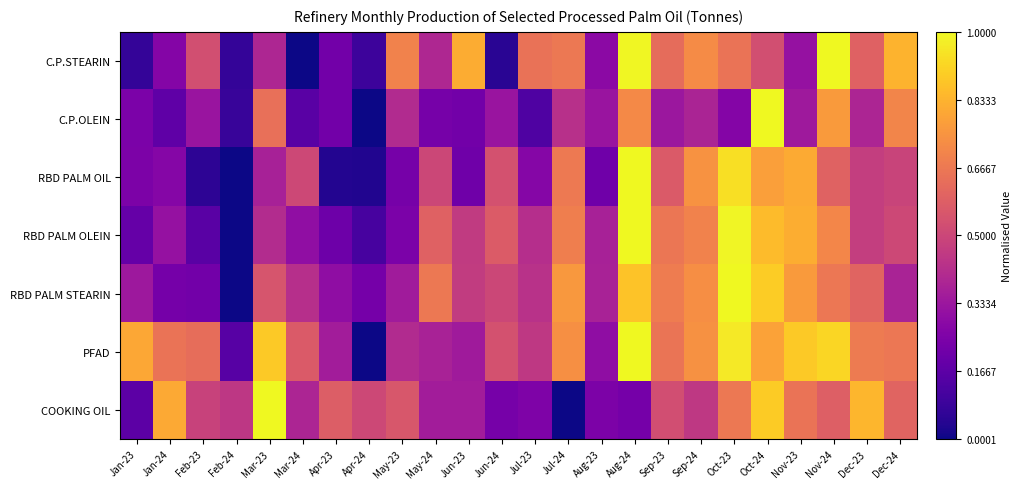

What is the spread (max minus min) of values at Feb-24?

0.4